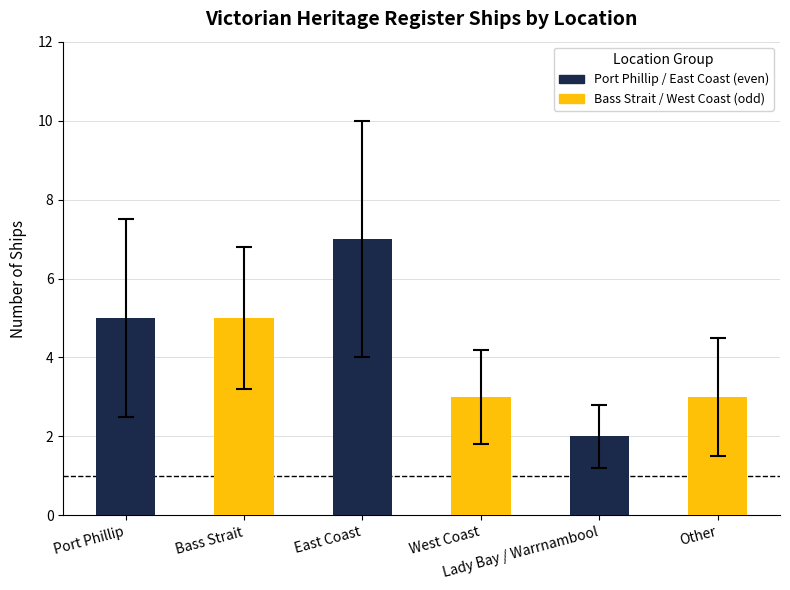

What is the sum of all values?

25